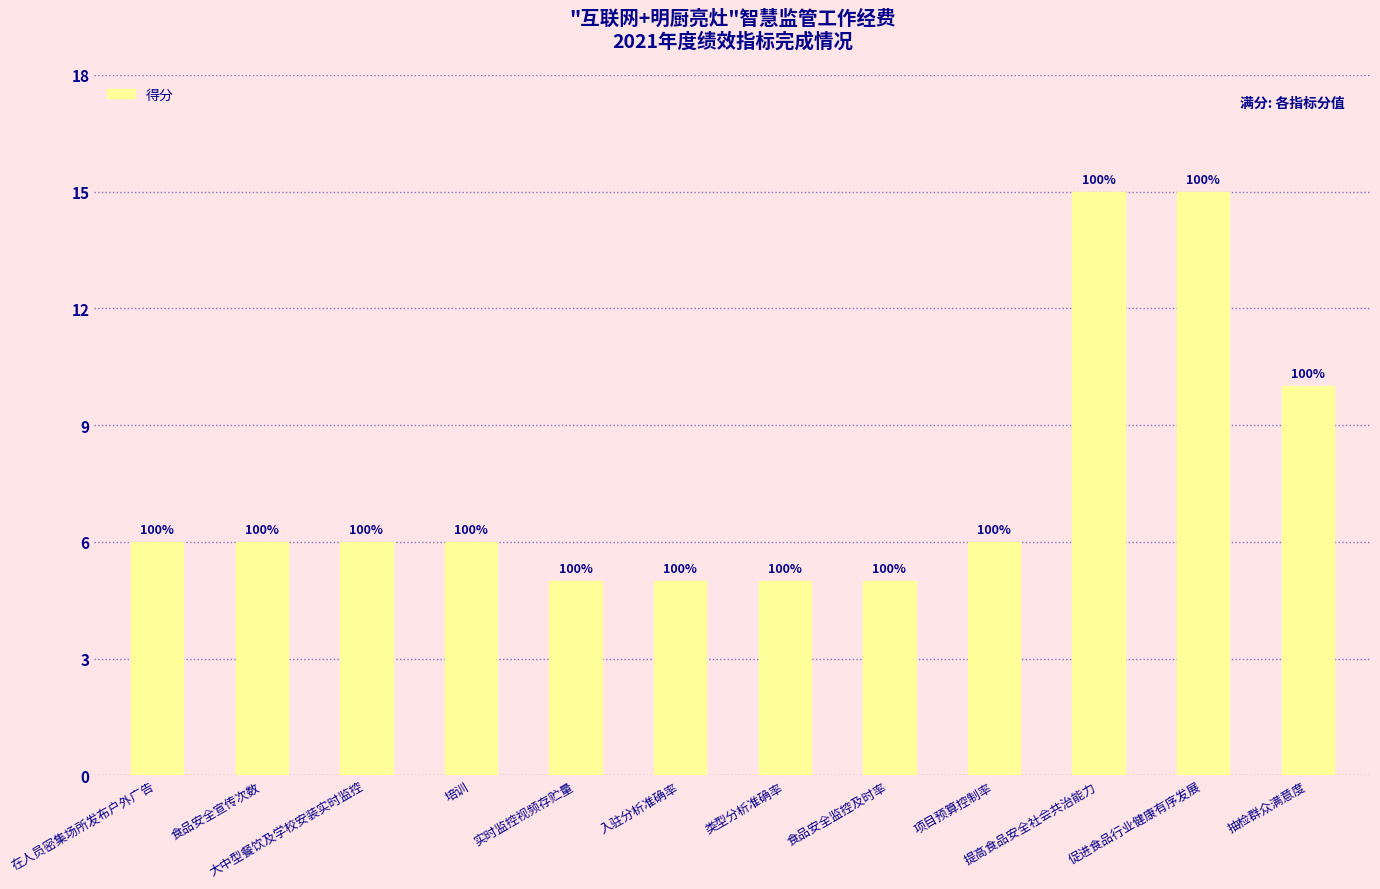

What is the value of the 11th bar from the left?

15